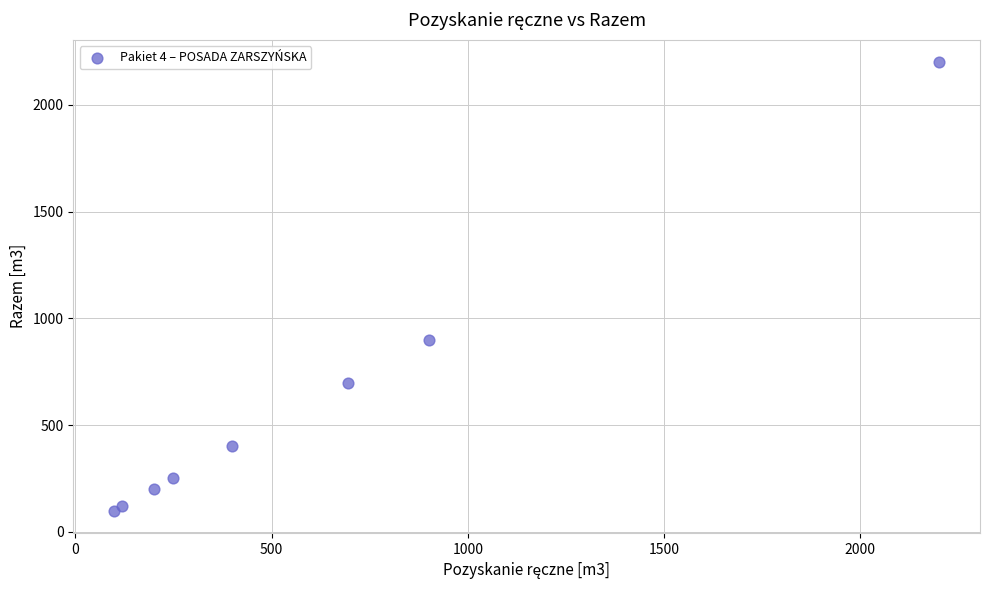

What Y value in the scatter plot is closest to 1150?

900